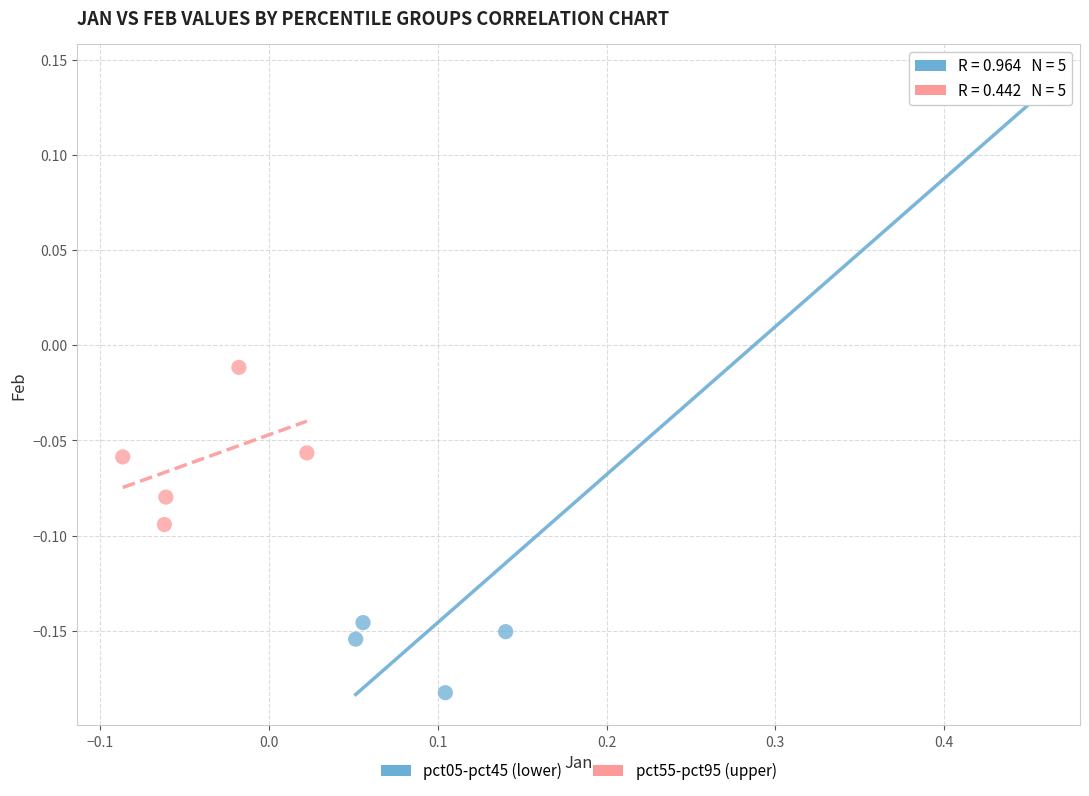

Which series has the largest Y range (max minus min)?

pct05-pct45 (lower)